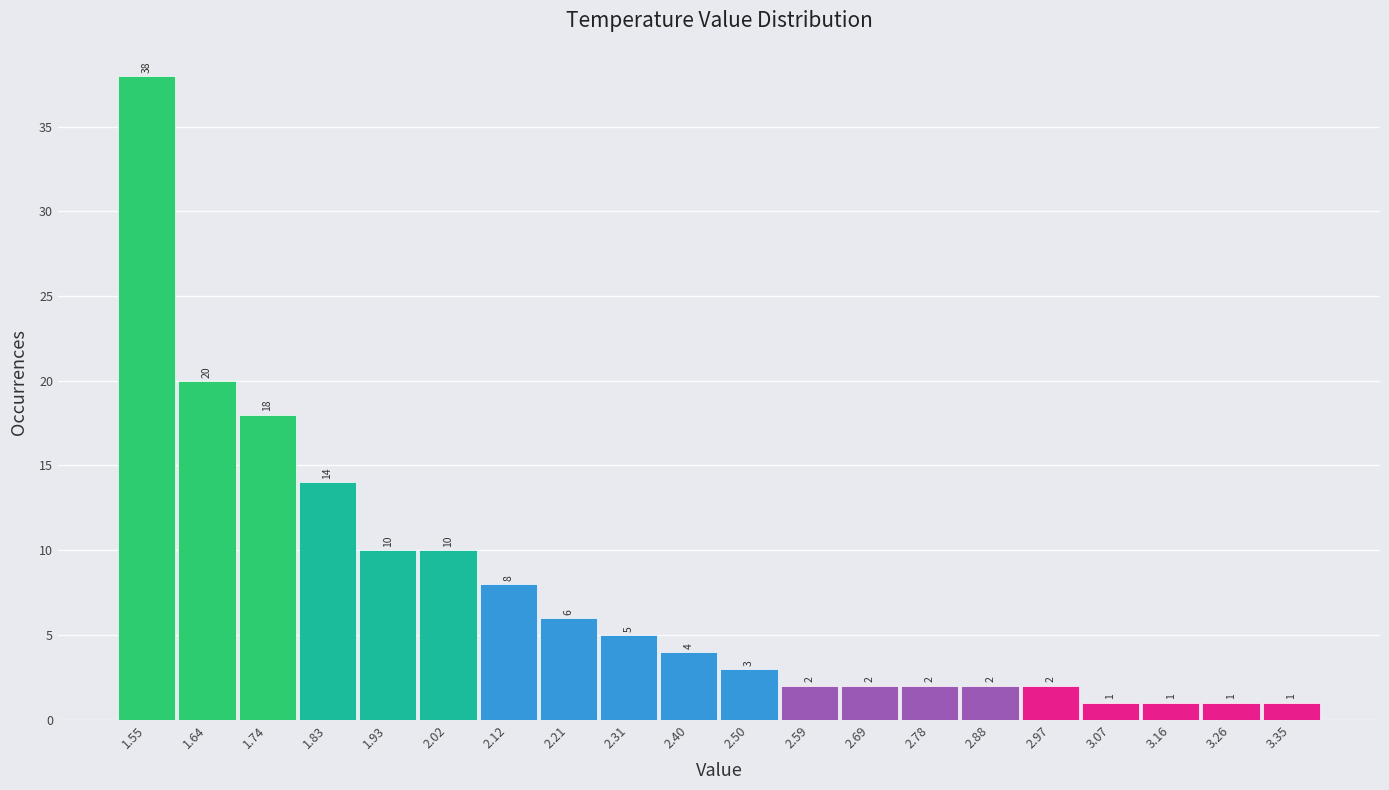

Reading left to right, list every bar in this chart as the range it spans on the x-axis followed by its height. The bar edges are not printed on the chart, so give them approximately, as read against the axis.

1.500 to 1.595: 38
1.595 to 1.690: 20
1.690 to 1.785: 18
1.785 to 1.880: 14
1.880 to 1.975: 10
1.975 to 2.070: 10
2.070 to 2.165: 8
2.165 to 2.260: 6
2.260 to 2.355: 5
2.355 to 2.450: 4
2.450 to 2.545: 3
2.545 to 2.640: 2
2.640 to 2.735: 2
2.735 to 2.830: 2
2.830 to 2.925: 2
2.925 to 3.020: 2
3.020 to 3.115: 1
3.115 to 3.210: 1
3.210 to 3.305: 1
3.305 to 3.400: 1